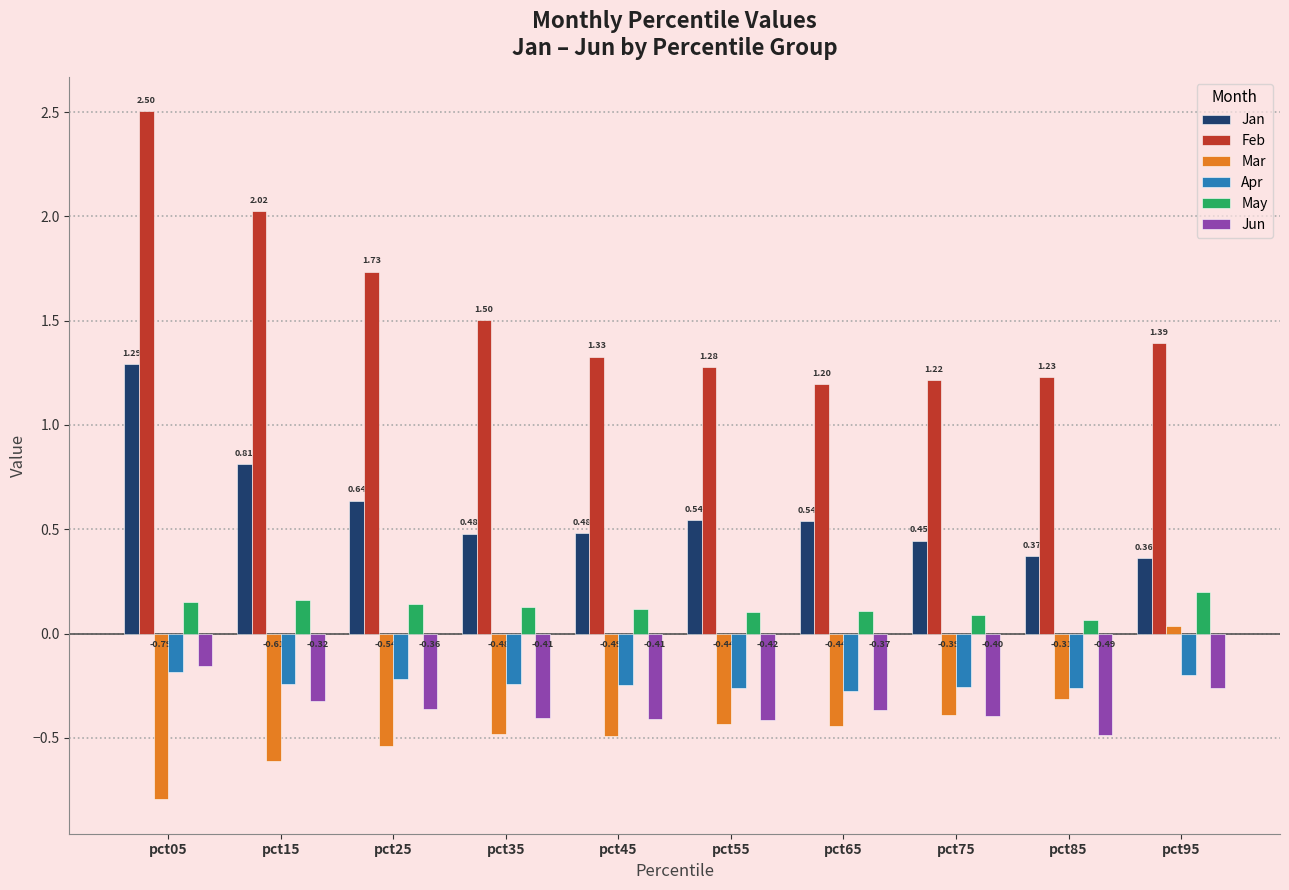

Rank the series at pct15 from lowest to highest value.

Mar, Jun, Apr, May, Jan, Feb